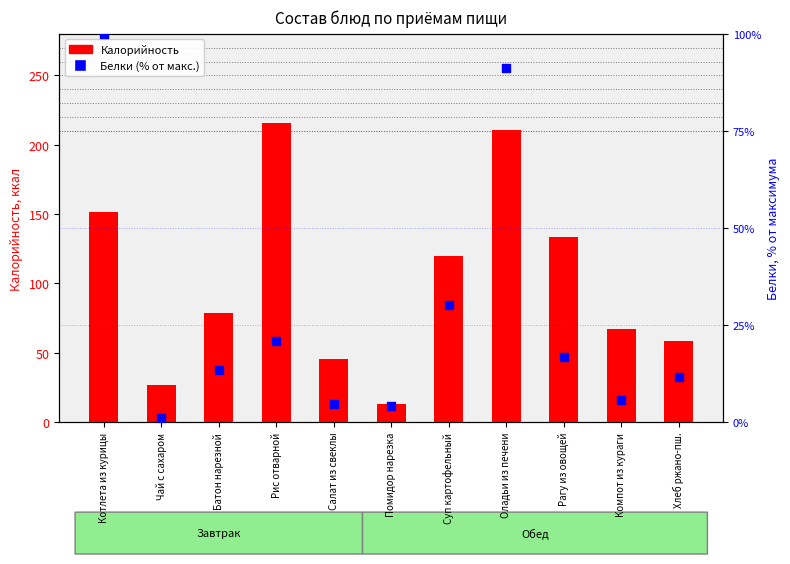

At how many categories does at least one series exceed 169?

2